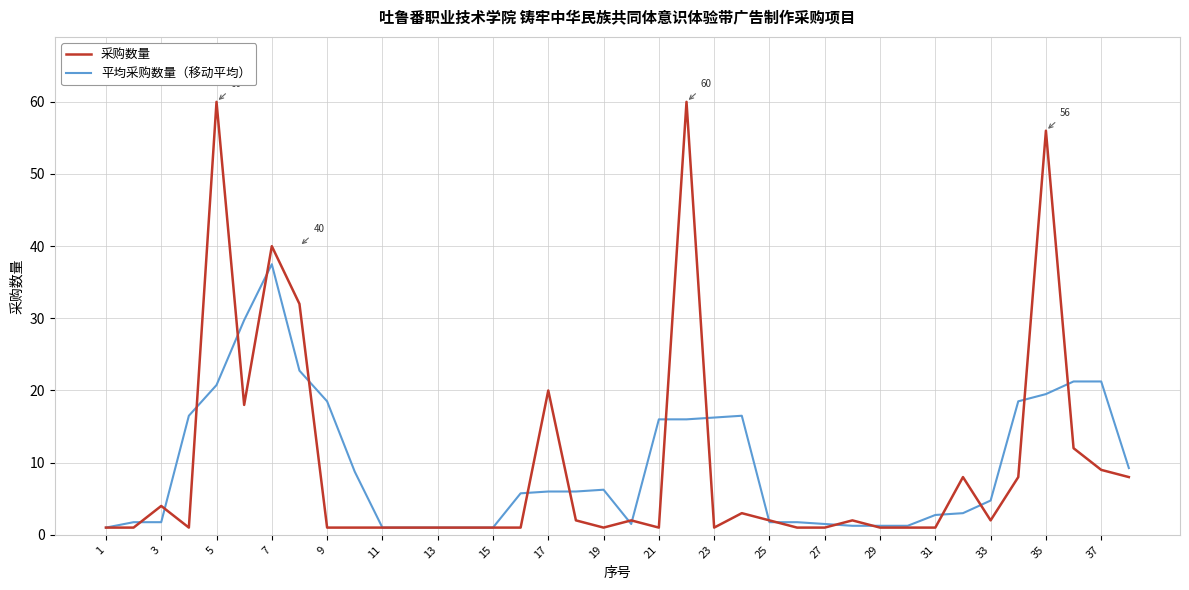

Rank the series by their maximum value, from lowest to highest.

平均采购数量（移动平均）, 采购数量